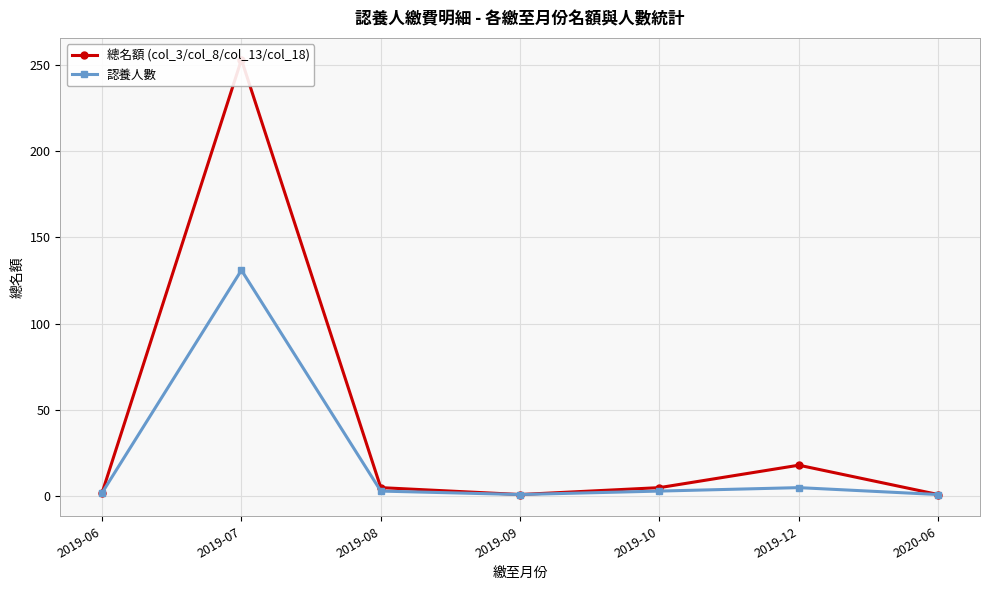

Reading left to right, list all the values displayed in this chart.

總名額 (col_3/col_8/col_13/col_18): 2019-06=2	2019-07=253	2019-08=5	2019-09=1	2019-10=5	2019-12=18	2020-06=1
認養人數: 2019-06=2	2019-07=131	2019-08=3	2019-09=1	2019-10=3	2019-12=5	2020-06=1